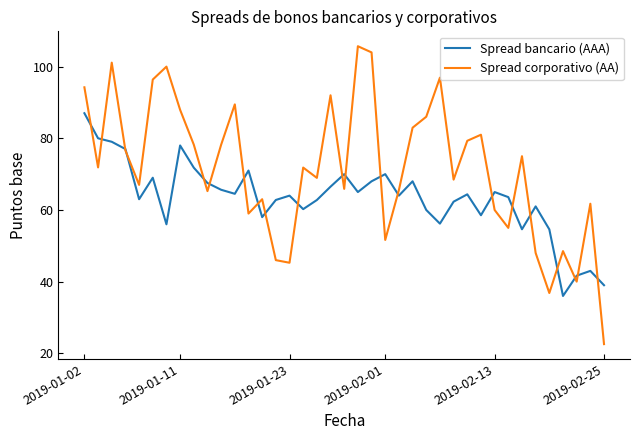

List the series in order of their peak value, lowest first.

Spread bancario (AAA), Spread corporativo (AA)